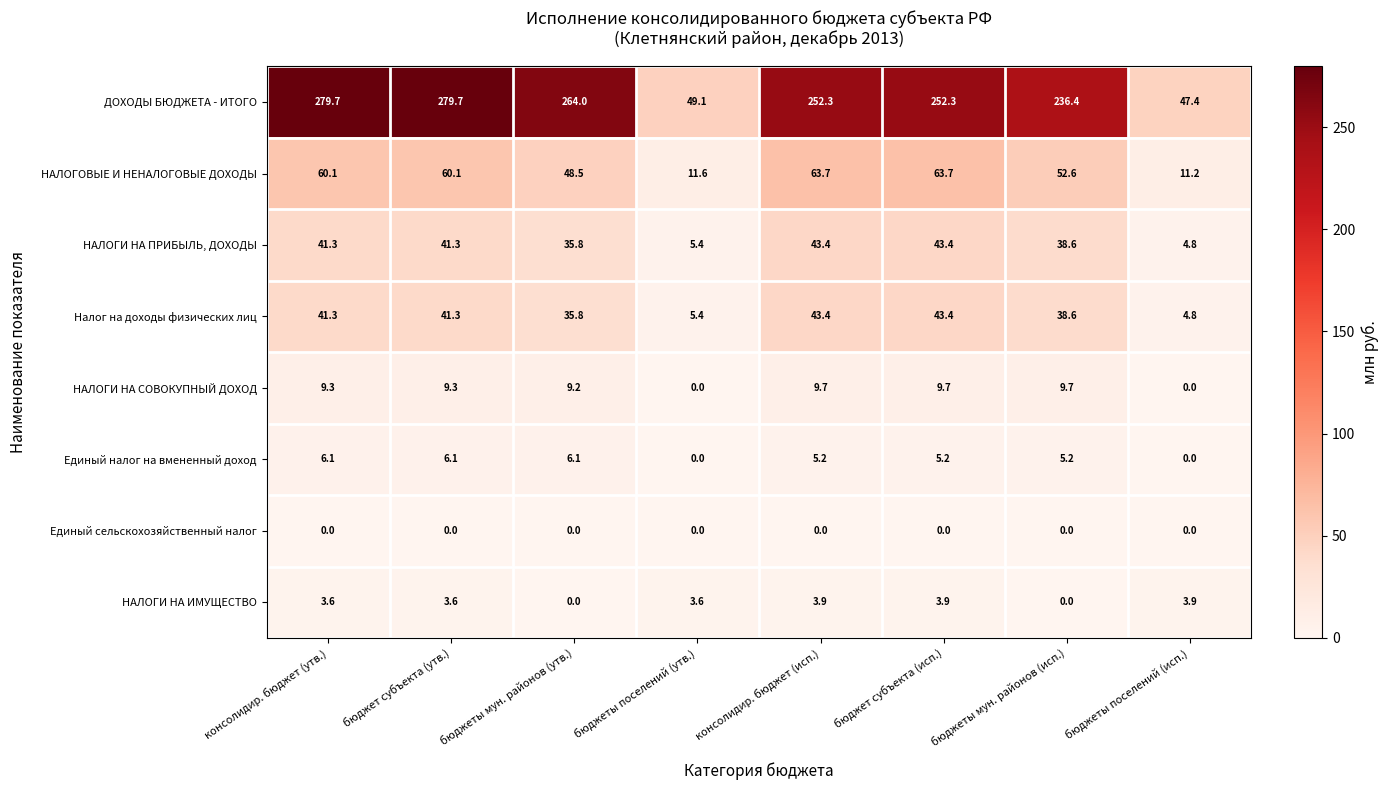

Which series has the widest spread of values?

ДОХОДЫ БЮДЖЕТА - ИТОГО